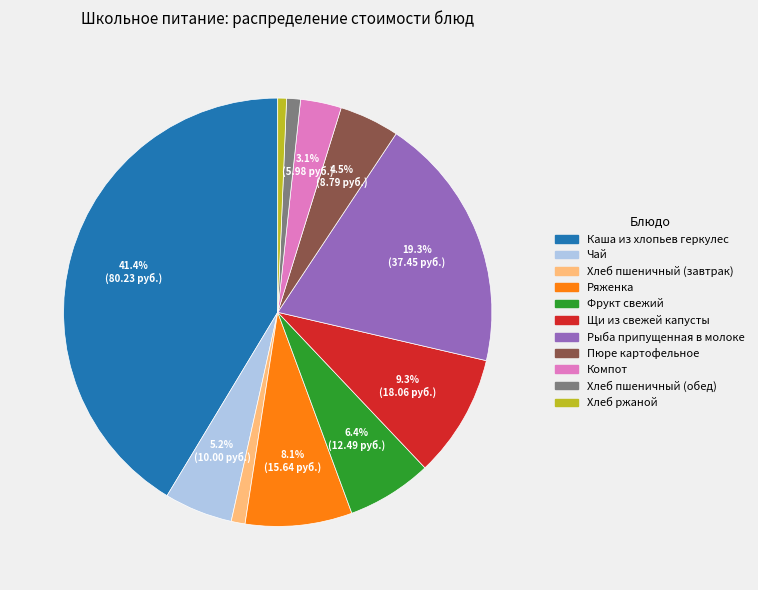

The Ряженка slice represents 1% of the pie. True or false?

False